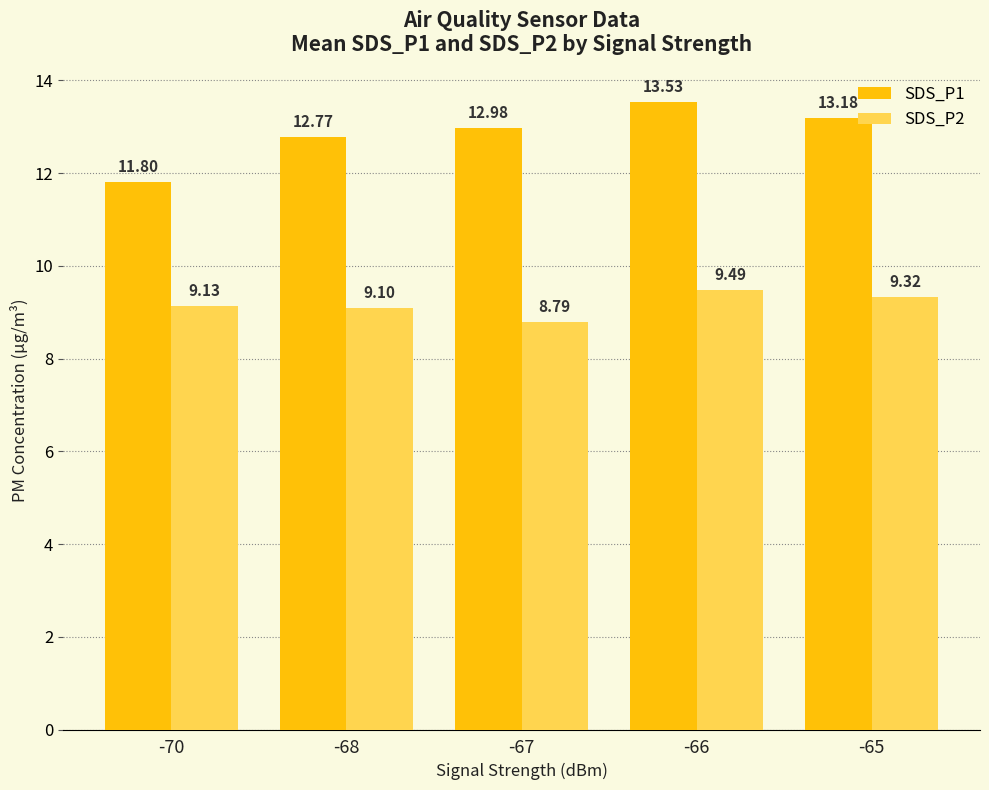

How many bars are there in total?

10